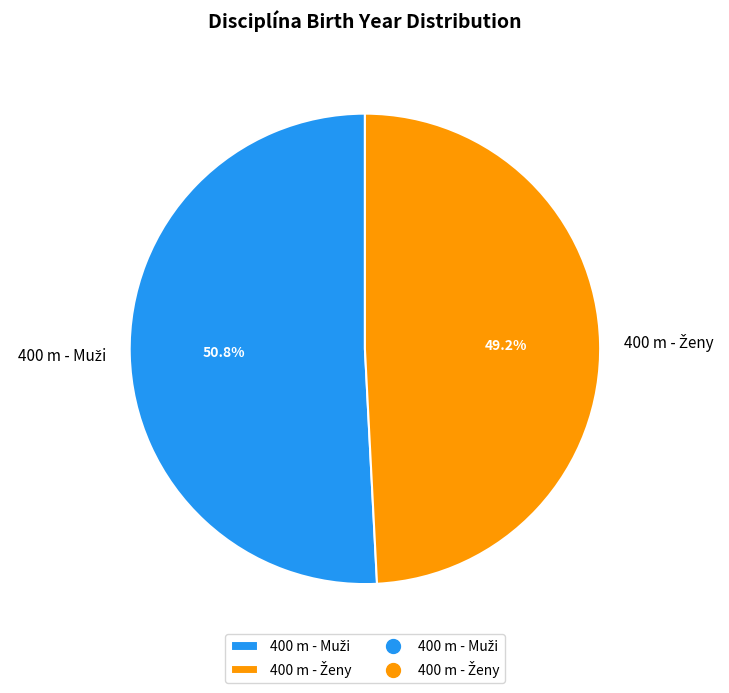

Is there a majority slice in this chart?

Yes